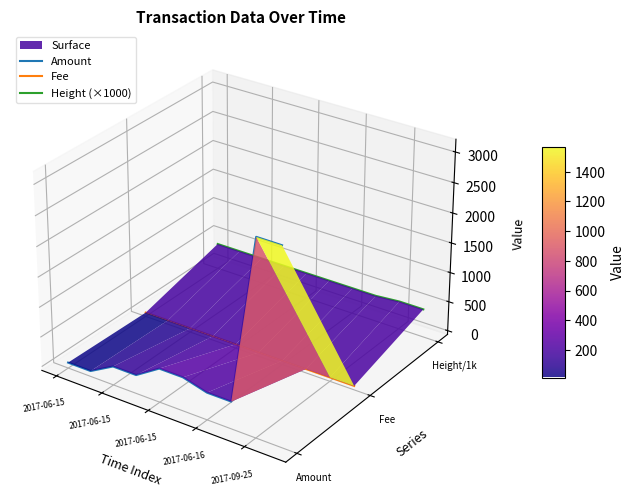

Between 2017-06-15 and 2017-06-16, which is larger?

2017-06-15